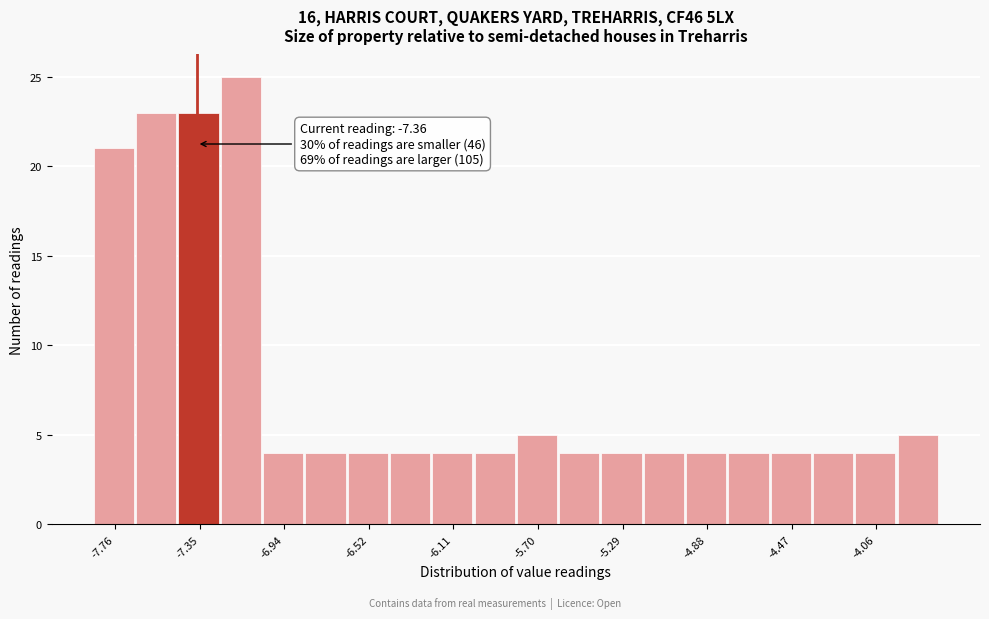

Which range on the x-axis has the tallest bar?

-7.25 to -7.05